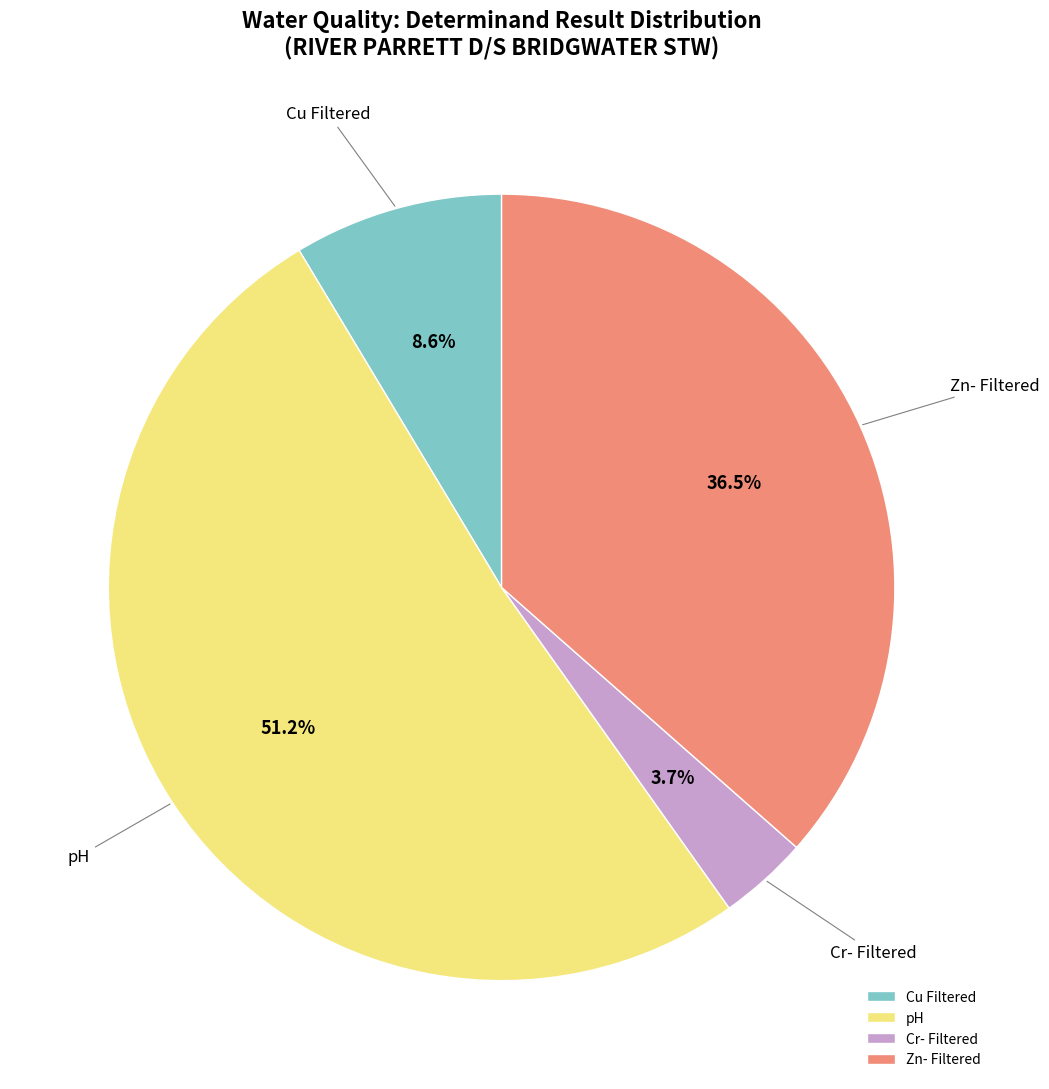

To the nearest percent, what is the difference between the pH and Cu Filtered slice percentages?

43%